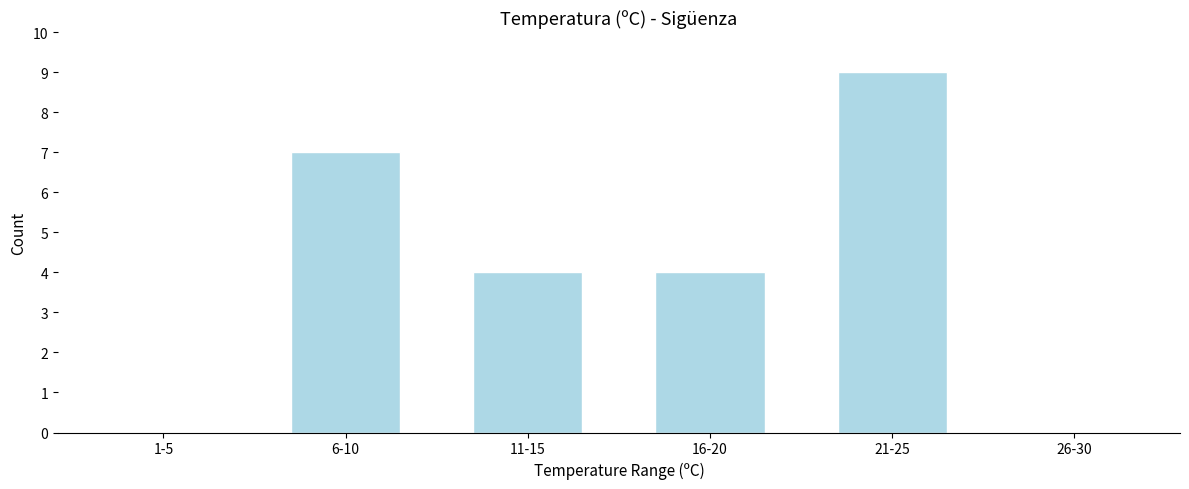

Reading left to right, what are all the values shown in this chart?

1-5=0	6-10=7	11-15=4	16-20=4	21-25=9	26-30=0